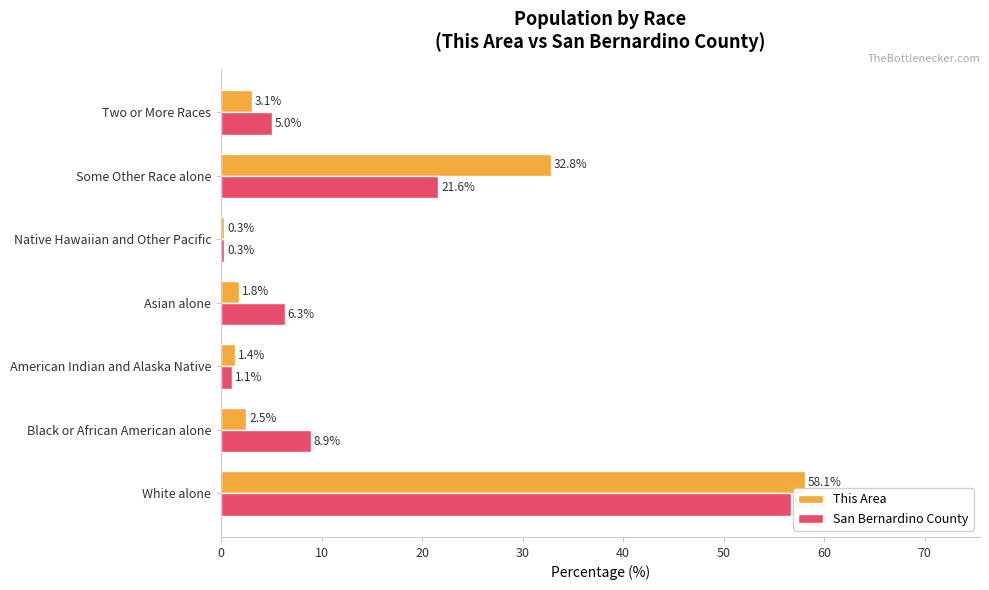

What is the total value across all series at Some Other Race alone?

54.4